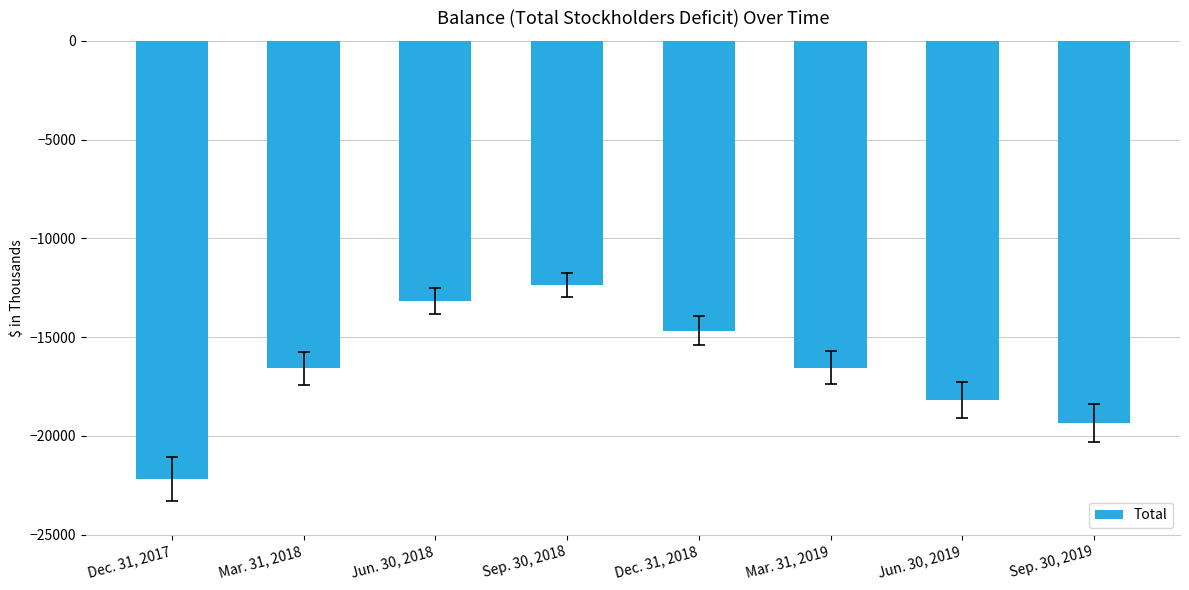

What is the difference between the values at Sep. 30, 2018 and Sep. 30, 2019?

6982